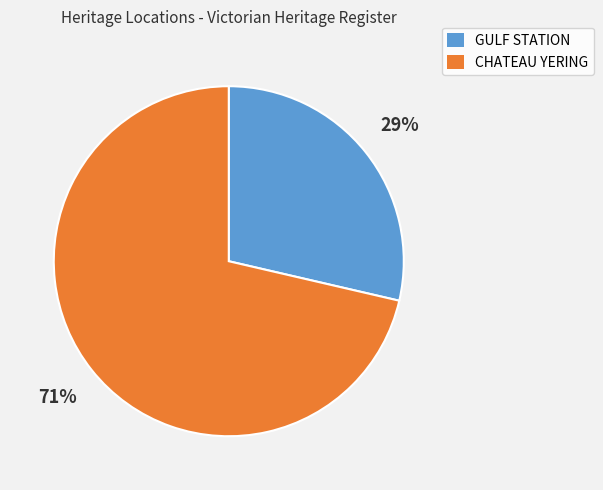

Count the number of slices in the pie.

2